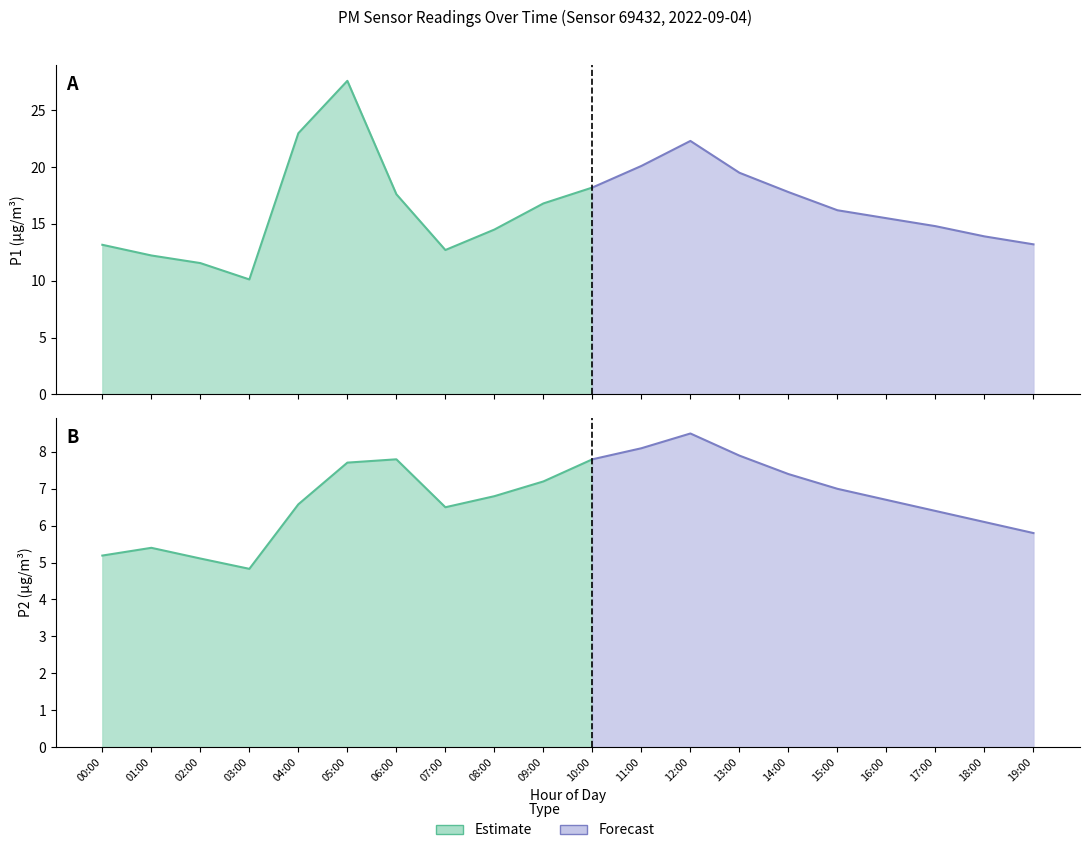

True or false: P1 has a value of 19.4 at 00:00.

False